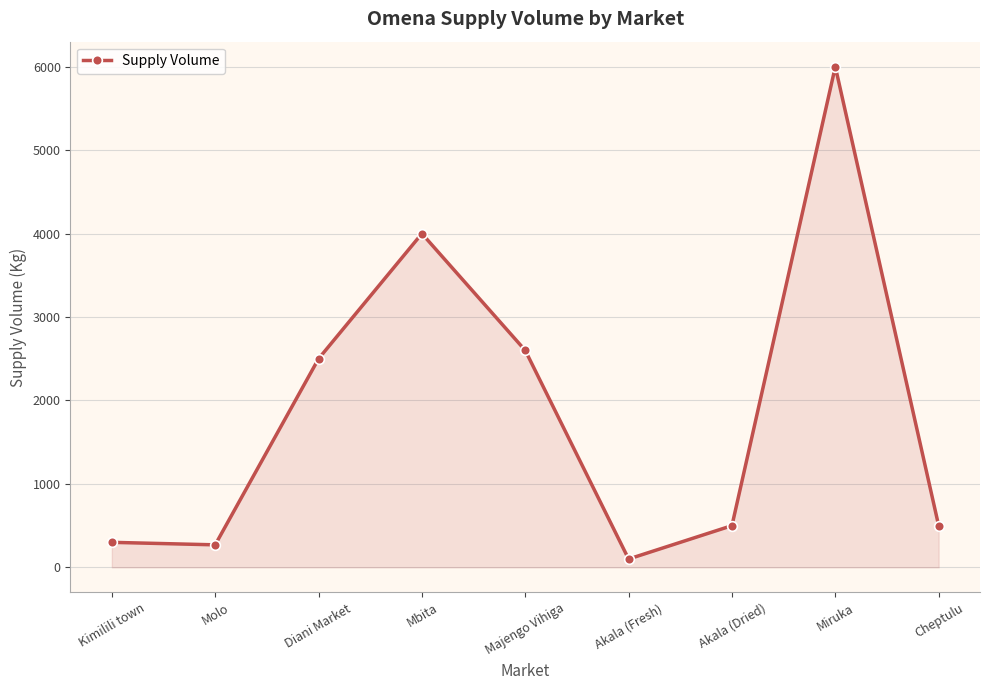

What is the average value?

1863